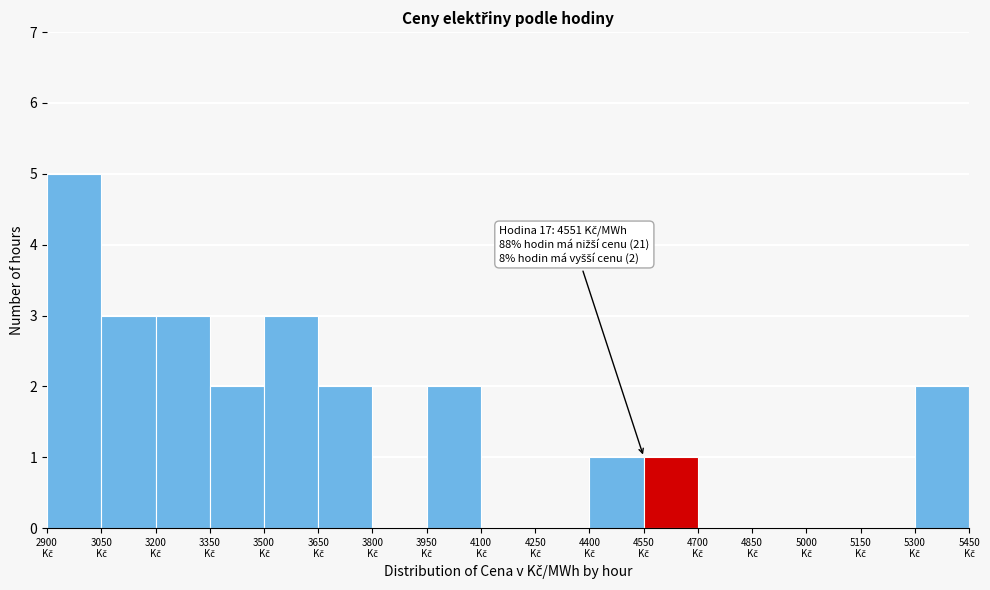

Which range on the x-axis has the tallest bar?

2900 to 3050